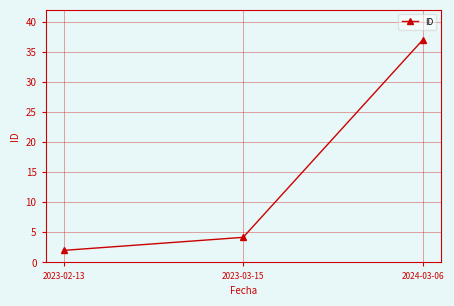

Reading left to right, transcribe all the data shown in this chart.

2023-02-13=2.0	2023-03-15=4.2	2024-03-06=37.0